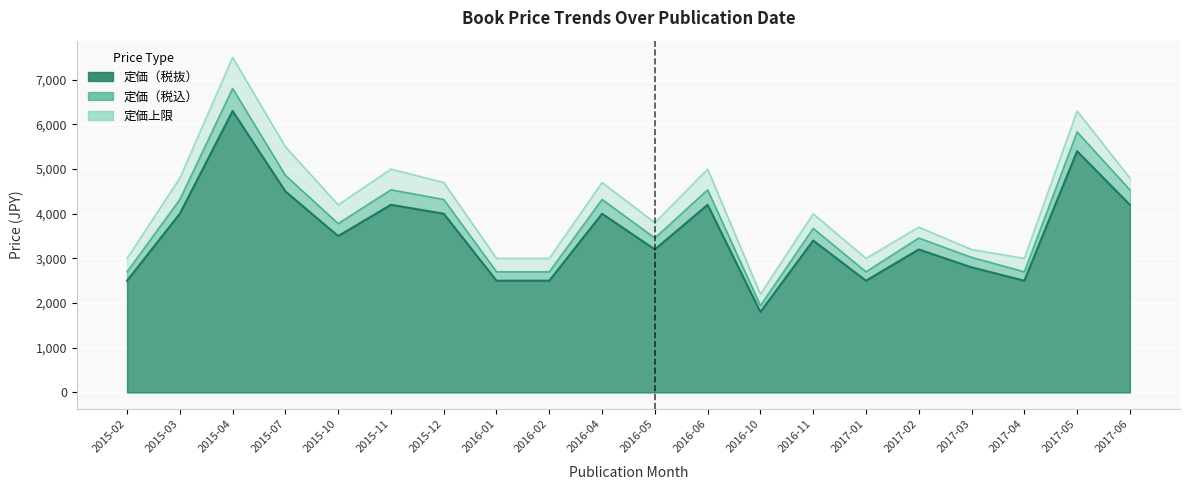

How many interior local peaks does the 定価（税抜） series have?

7